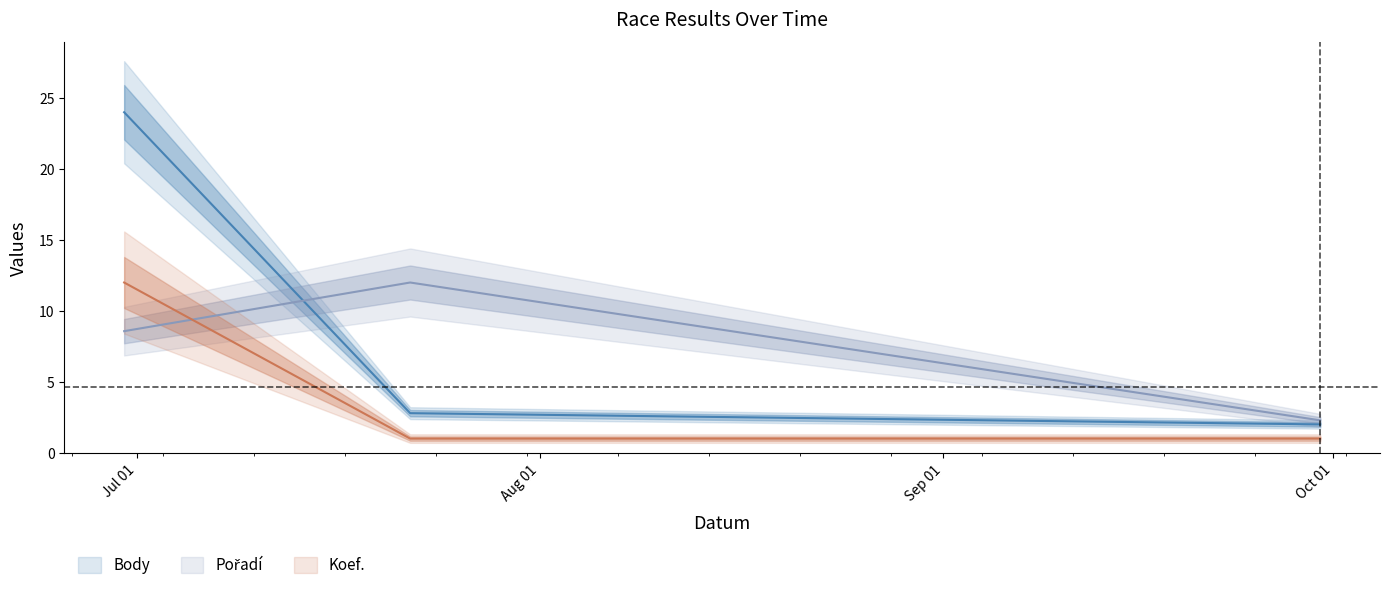

Reading left to right, transcribe all the data shown in this chart.

Body: 24.0	2.8	2.0
Pořadí: 8.6	12.0	2.3
Koef.: 12.0	1.0	1.0